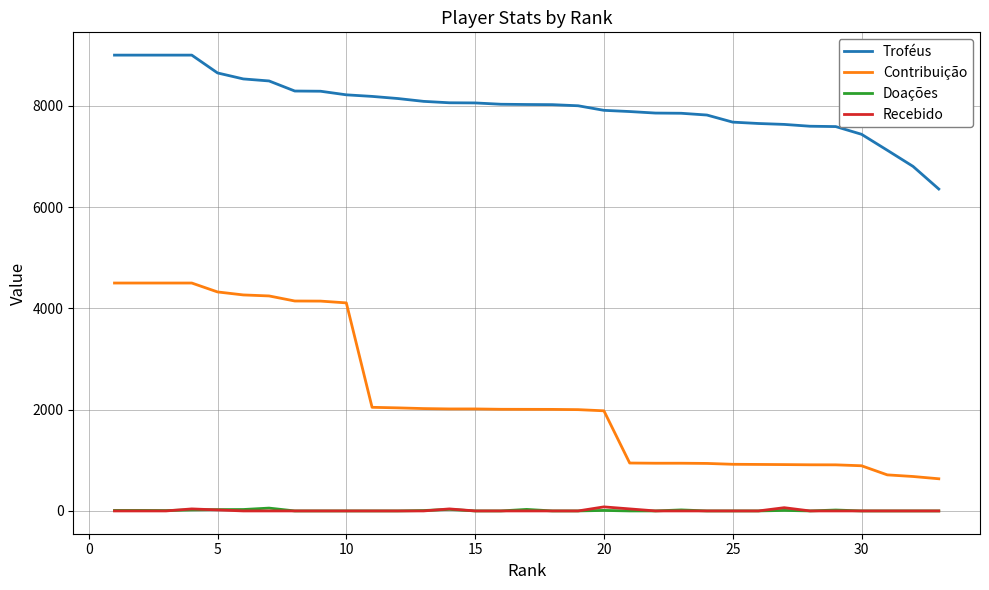

Which series has the largest total across all categories?

Troféus